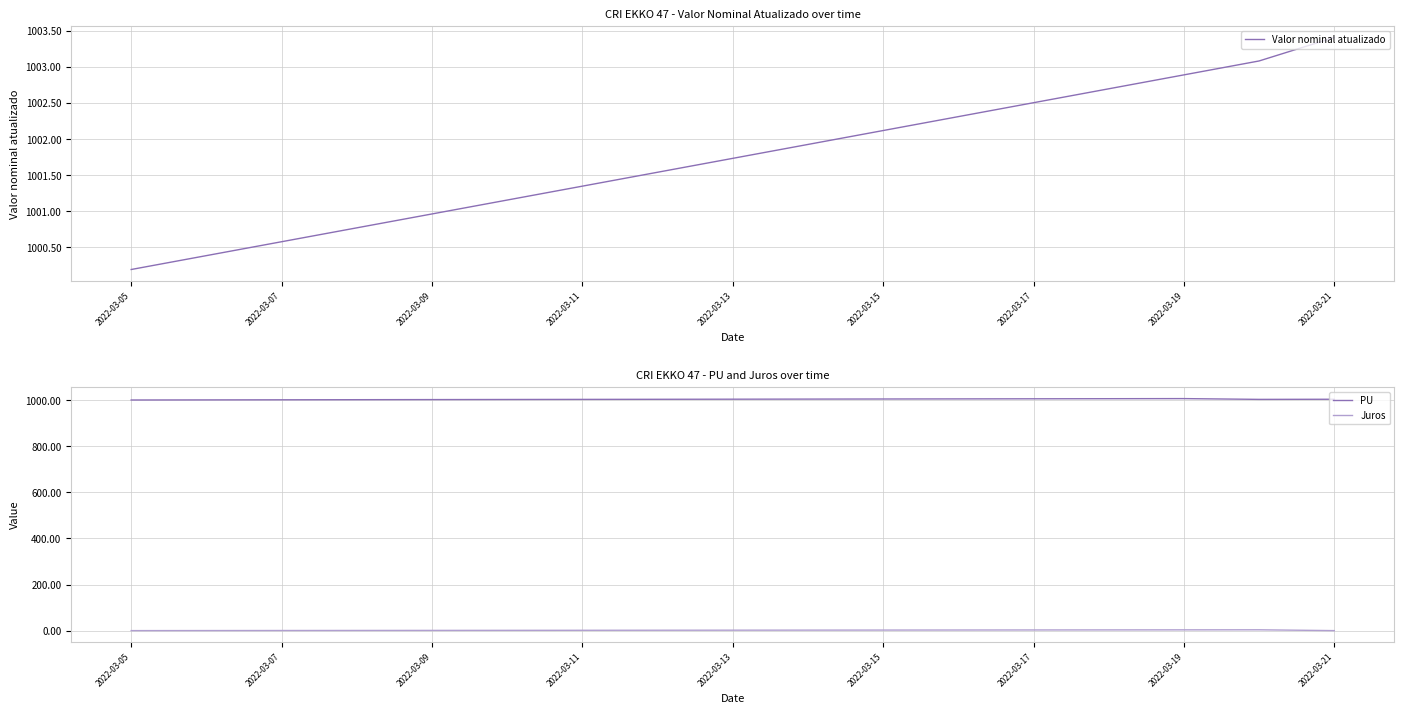

True or false: Juros and PU intersect in this chart.

False